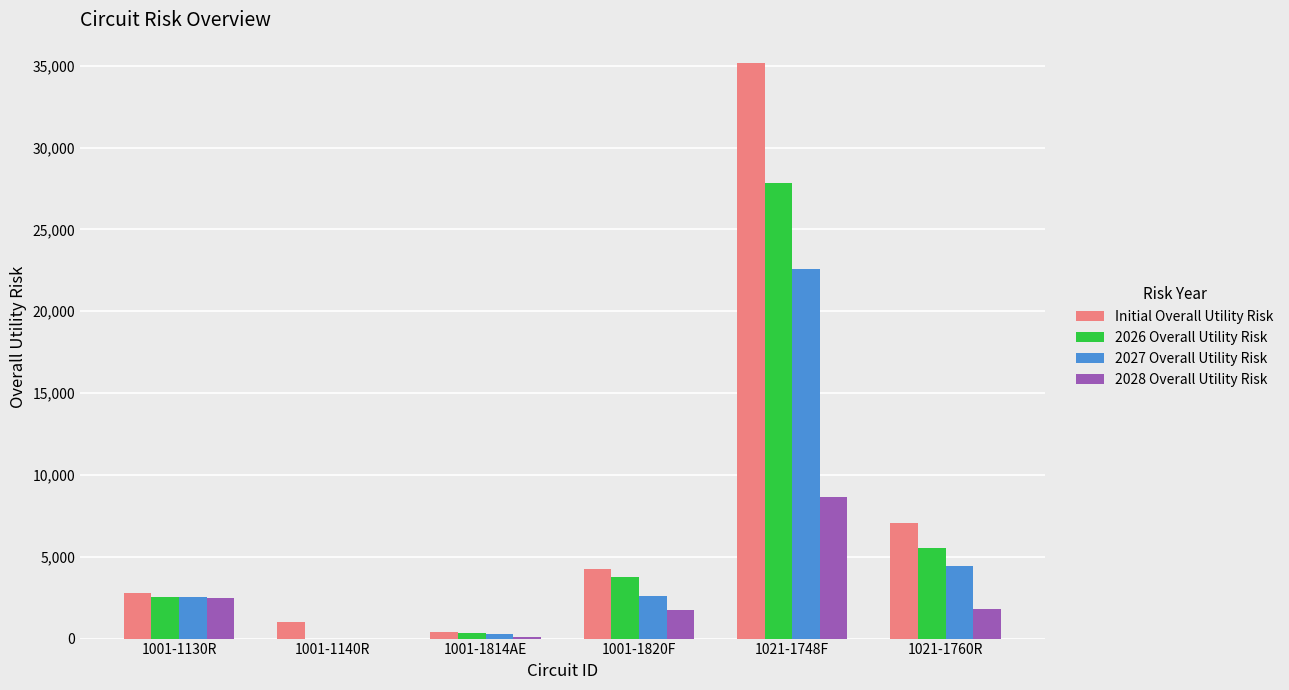

True or false: 2028 Overall Utility Risk has a value of 1782.5 at 1021-1760R.

True